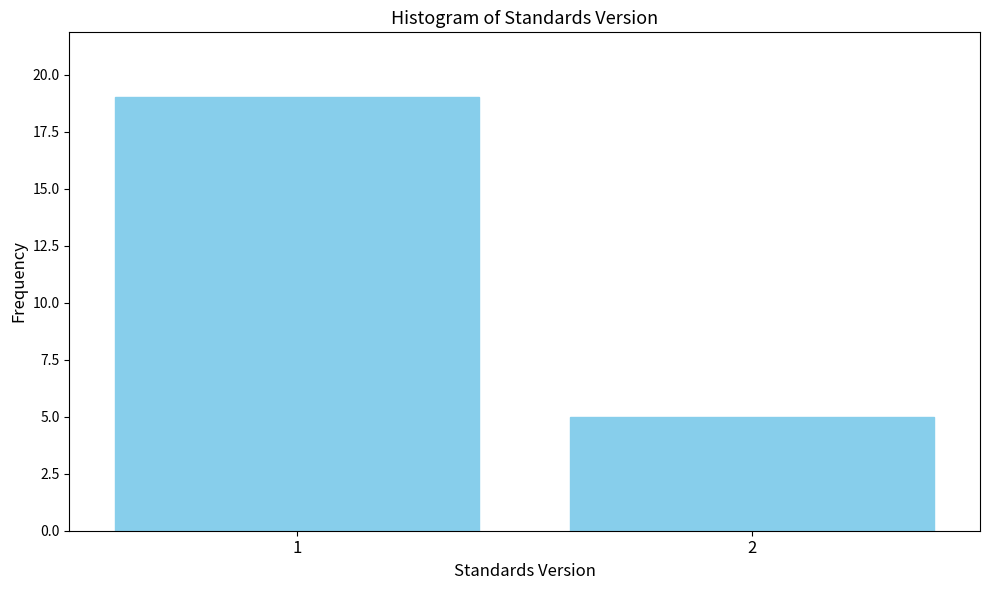

Reading left to right, list all the values displayed in this chart.

19	5